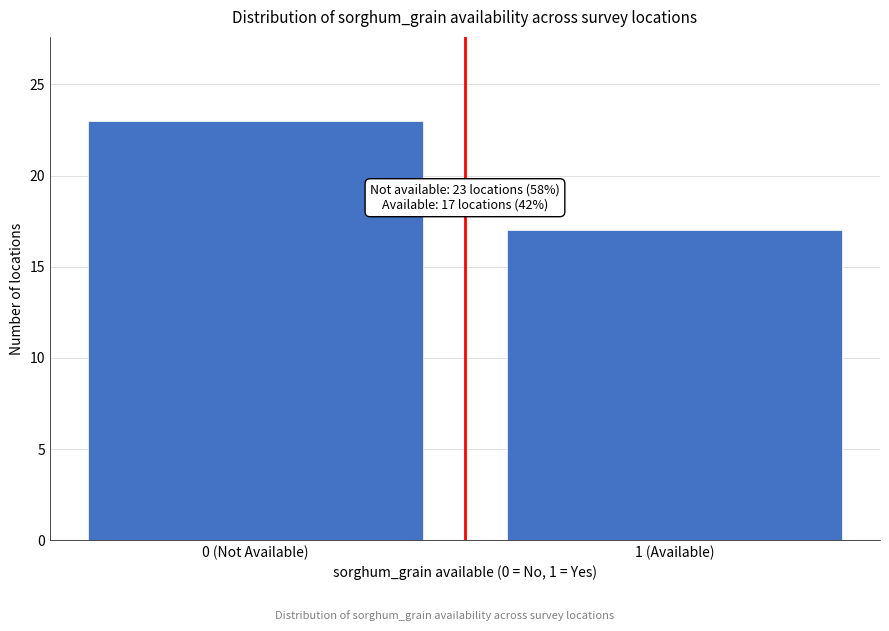

Reading left to right, extract all data points from this chart.

23	17